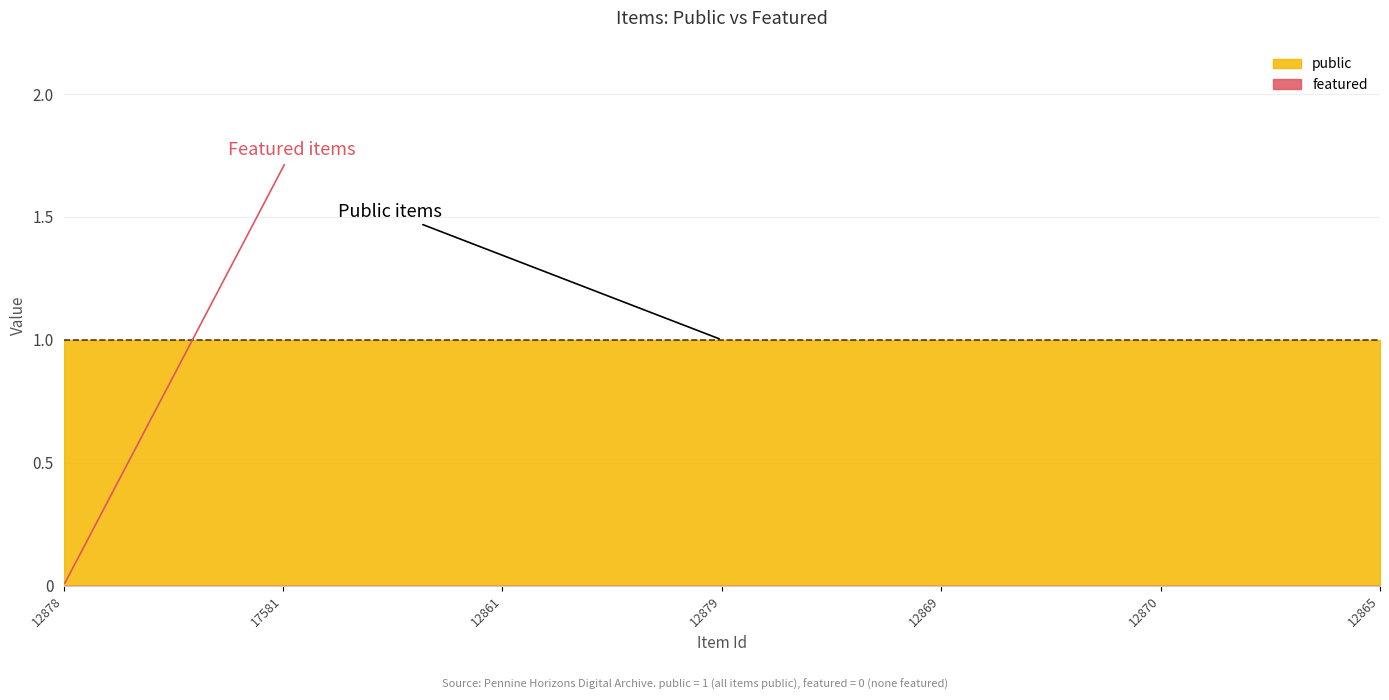

True or false: featured and public cross at least once.

False